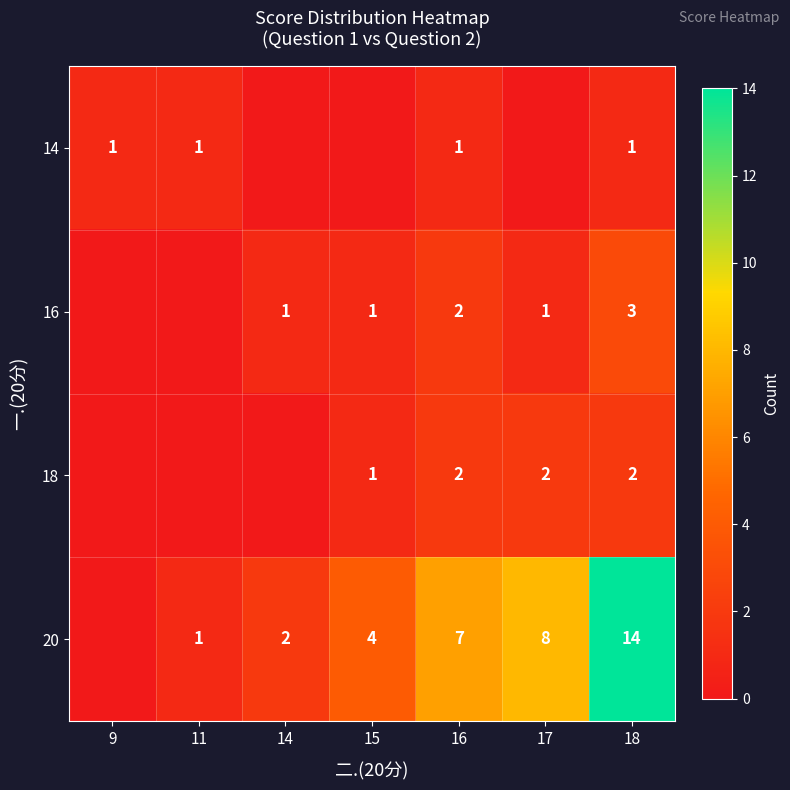

Which series changed the most between 14 and 15?

20